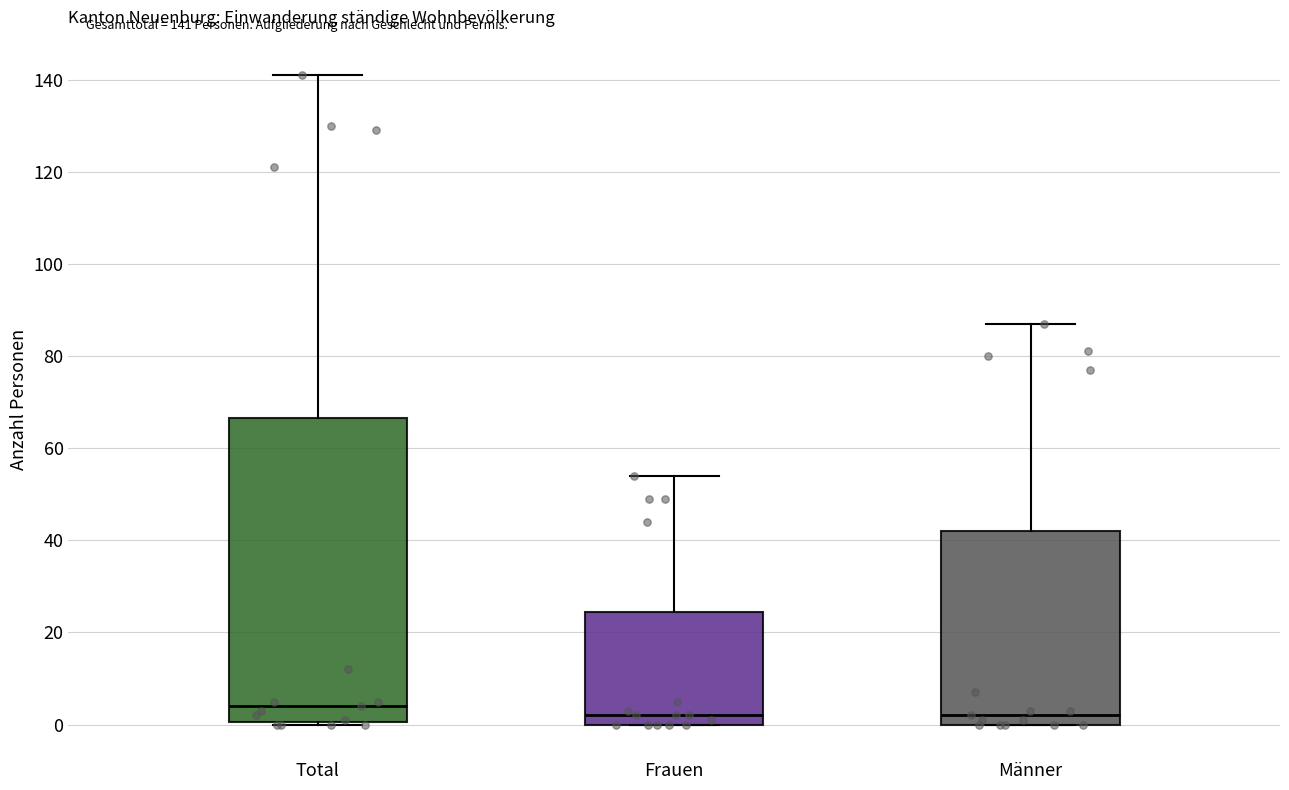

Which box has the highest median line?

Total